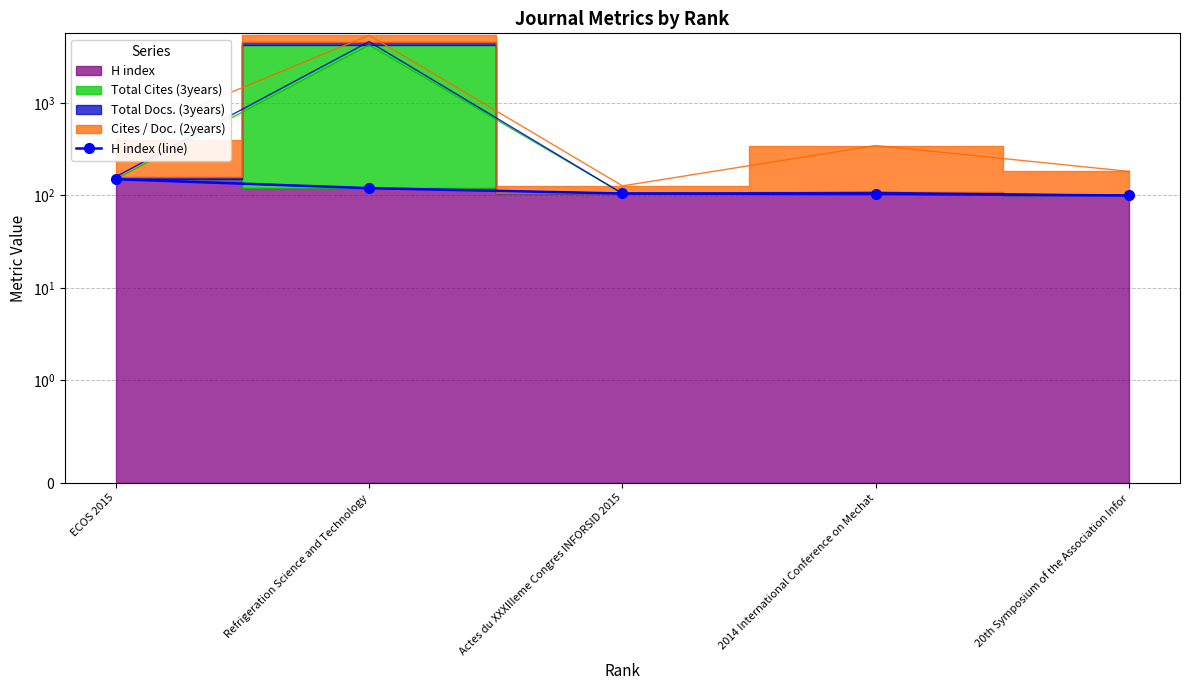

Does the chart have visible grid lines?

Yes